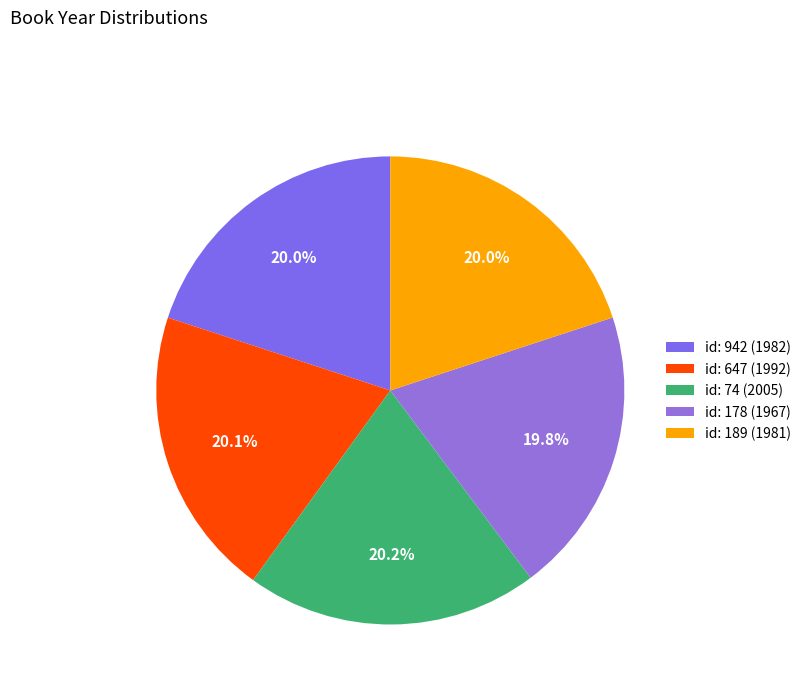

To the nearest percent, what is the average slice percentage?

20%